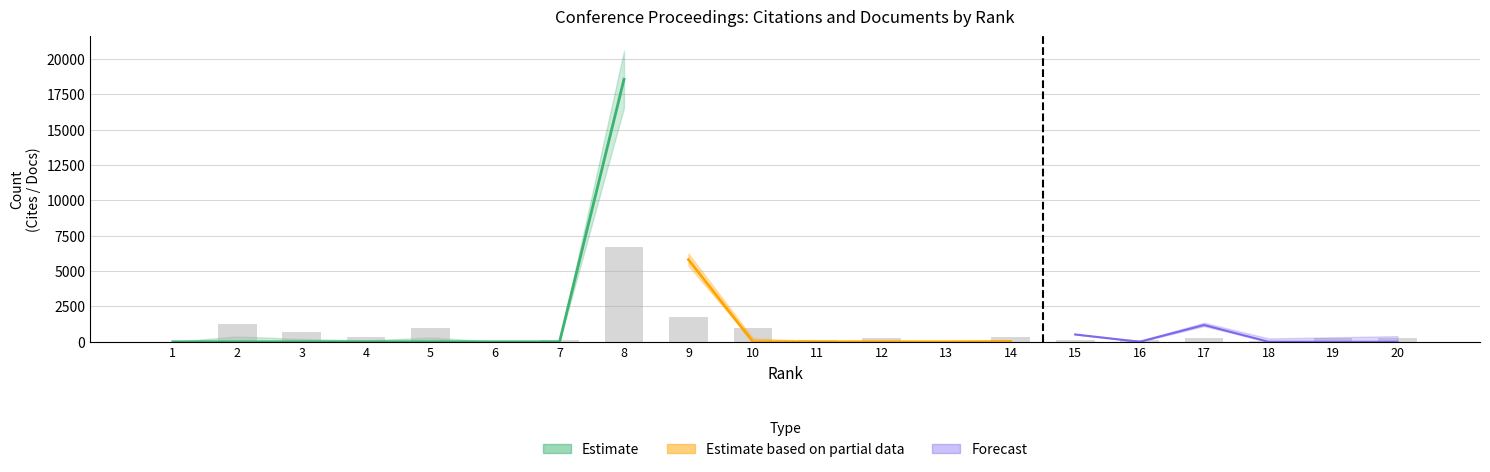

Is it true that Citable Docs. (3years) equals 374 at 14?

True